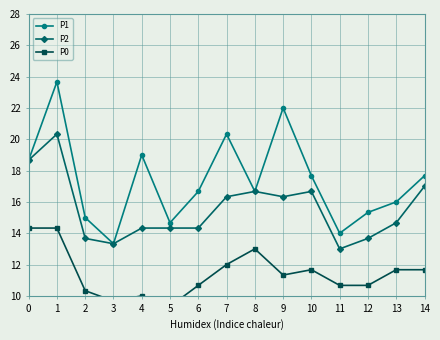

What is the value of the P2 point at the 7th from the left?

14.3